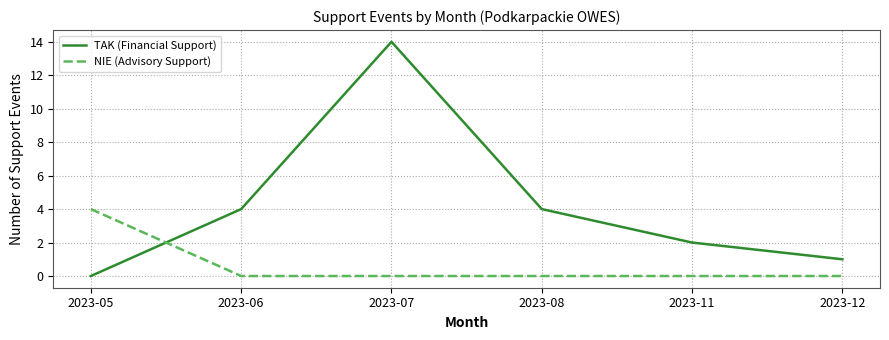

Rank the series by their maximum value, from highest to lowest.

TAK (Financial Support), NIE (Advisory Support)